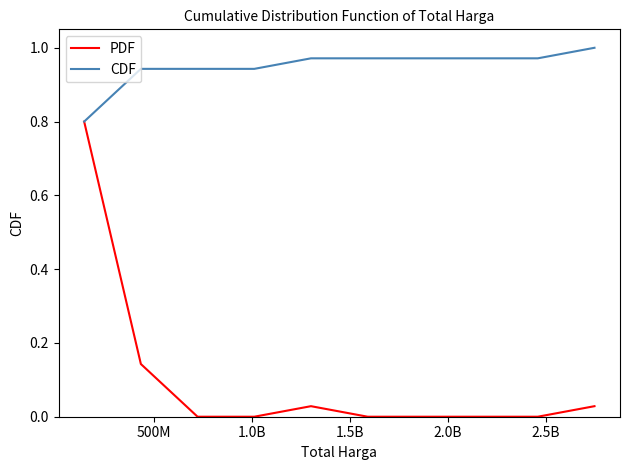

Which series has the widest spread of values?

PDF